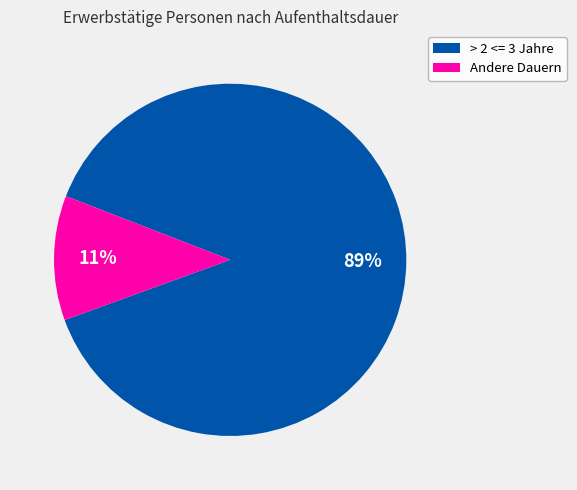

How many slices are in this pie chart?

2